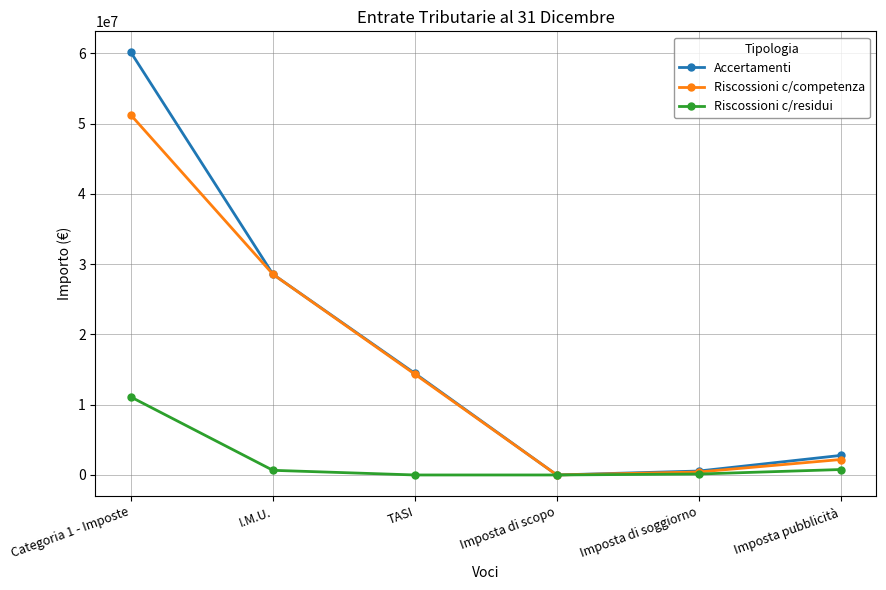

List the labels in order of Accertamenti value, smallest first.

Imposta di scopo, Imposta di soggiorno, Imposta pubblicità, TASI, I.M.U., Categoria 1 - Imposte